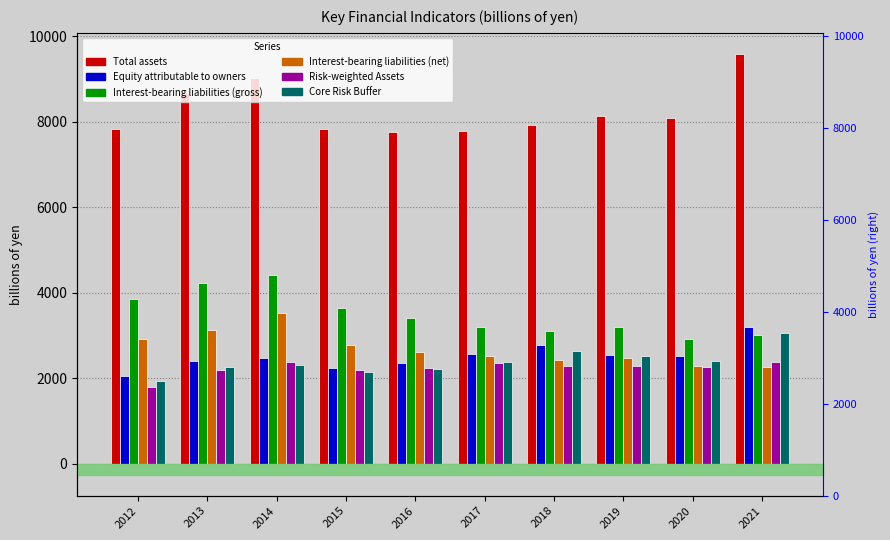

Reading left to right, transcribe all the data shown in this chart.

Total assets: 2012=7832.8	2013=8668.7	2014=9021.4	2015=7817.8	2016=7761.8	2017=7770.6	2018=7916.5	2019=8128.6	2020=8080.0	2021=9582.2
Equity attributable to owners: 2012=2052.8	2013=2404.7	2014=2481.4	2015=2251.5	2016=2366.5	2017=2558.2	2018=2771.5	2019=2544.1	2020=2528.0	2021=3197.8
Interest-bearing liabilities (gross): 2012=3861.4	2013=4238.9	2014=4421.3	2015=3650.9	2016=3418.3	2017=3203.9	2018=3098.0	2019=3189.4	2020=2912.2	2021=3021.4
Interest-bearing liabilities (net): 2012=2930.3	2013=3123.5	2014=3517.5	2015=2770.3	2016=2627.9	2017=2521.5	2018=2427.1	2019=2468.8	2020=2300.4	2021=2273.7
Risk-weighted Assets: 2012=1810.0	2013=2190.0	2014=2380.0	2015=2200.0	2016=2240.0	2017=2360.0	2018=2290.0	2019=2280.0	2020=2260.0	2021=2390.0
Core Risk Buffer: 2012=1950.0	2013=2270.0	2014=2320.0	2015=2140.0	2016=2220.0	2017=2390.0	2018=2640.0	2019=2520.0	2020=2410.0	2021=3050.0